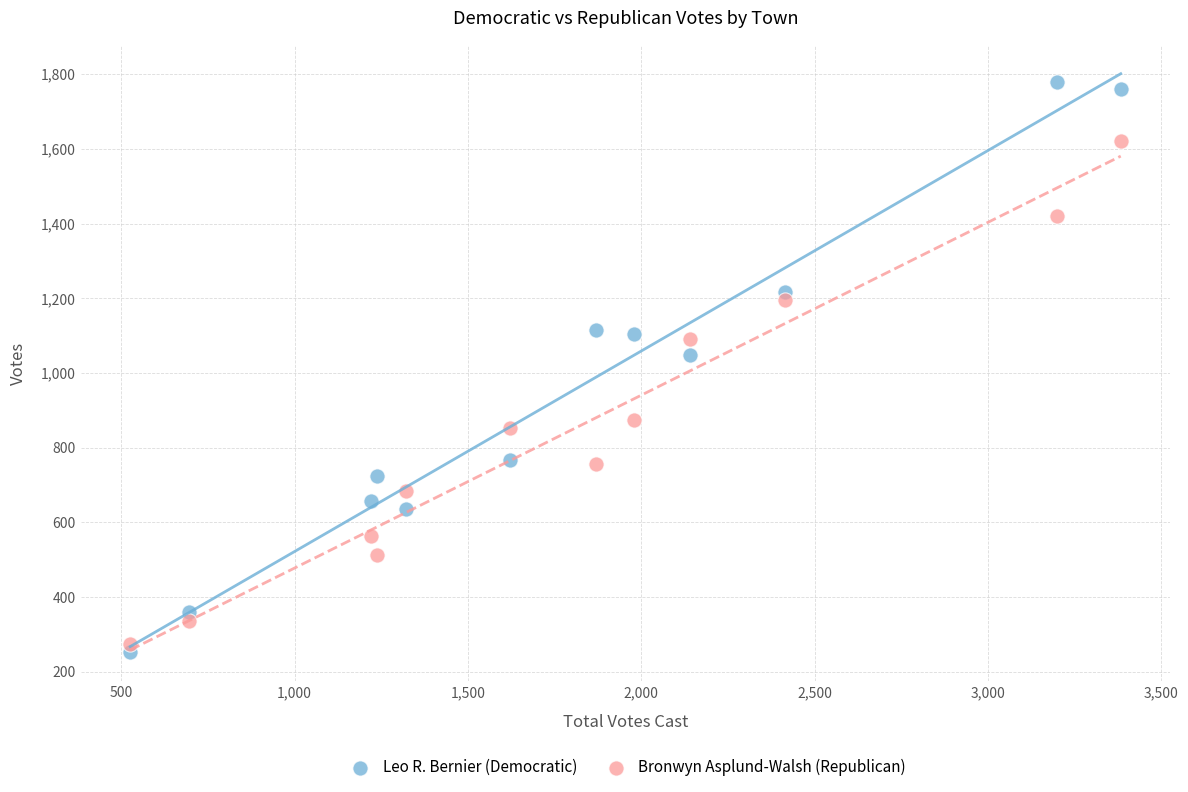

Across all data points, what is the range of Y values (max minus min)?

1526